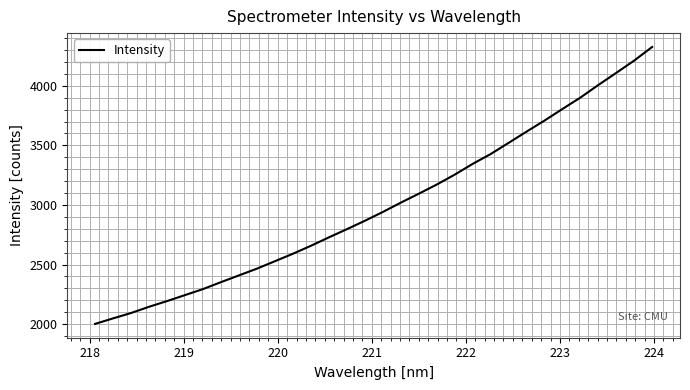

What is the difference between the maximum and minimum values?

2323.4